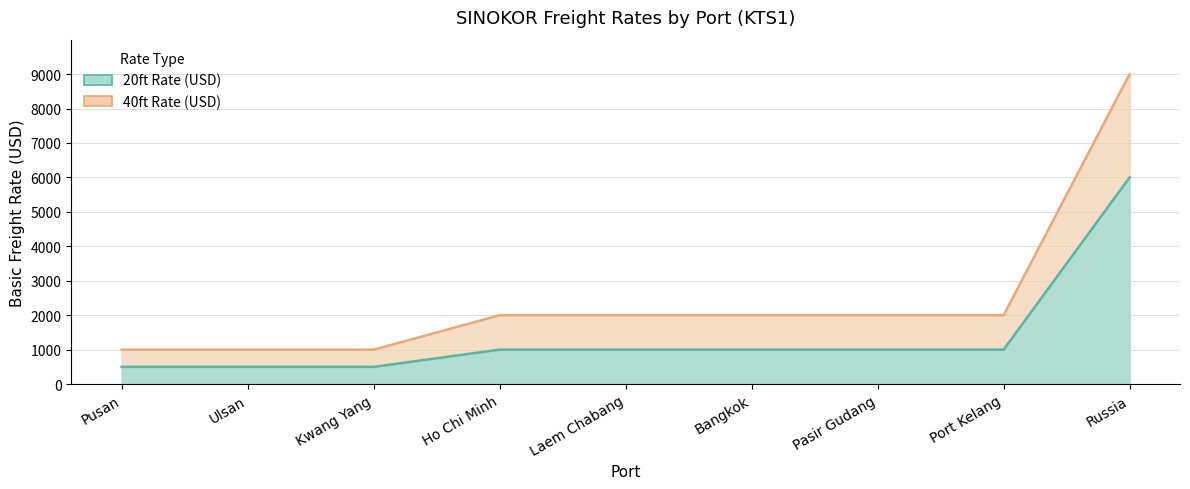

What is the label of the 8th point from the left?

Port Kelang